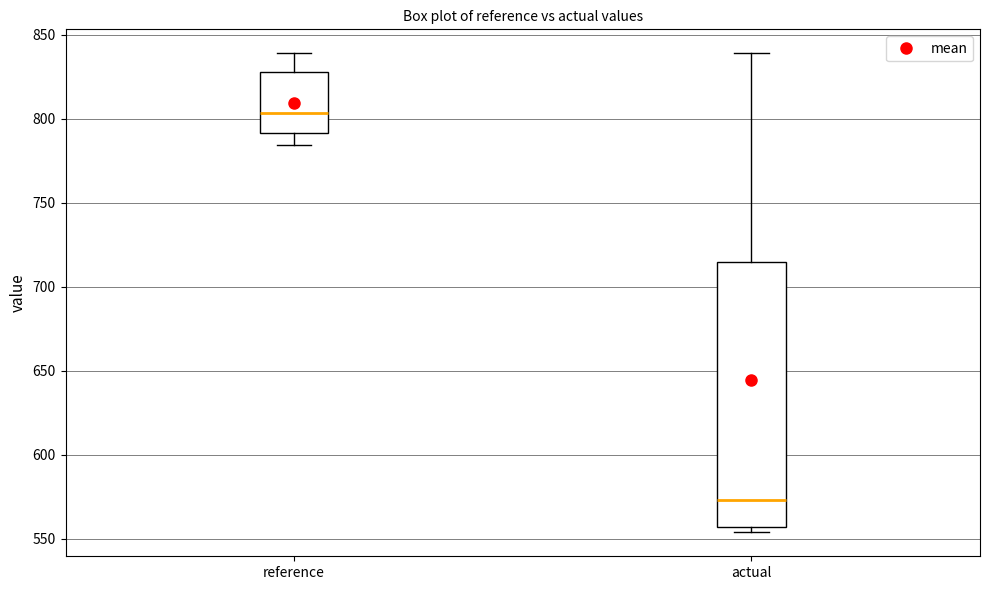

Reading left to right, read every box against the y-axis: the position of its median line, the range the box covers, and the ends of its whiskers. The values are not printed on the chart, so give them approximately, as read against the axis.

reference: median 805, box 790 to 830, whiskers 785 to 840
actual: median 575, box 555 to 715, whiskers 555 (just below the box's lower edge) to 840